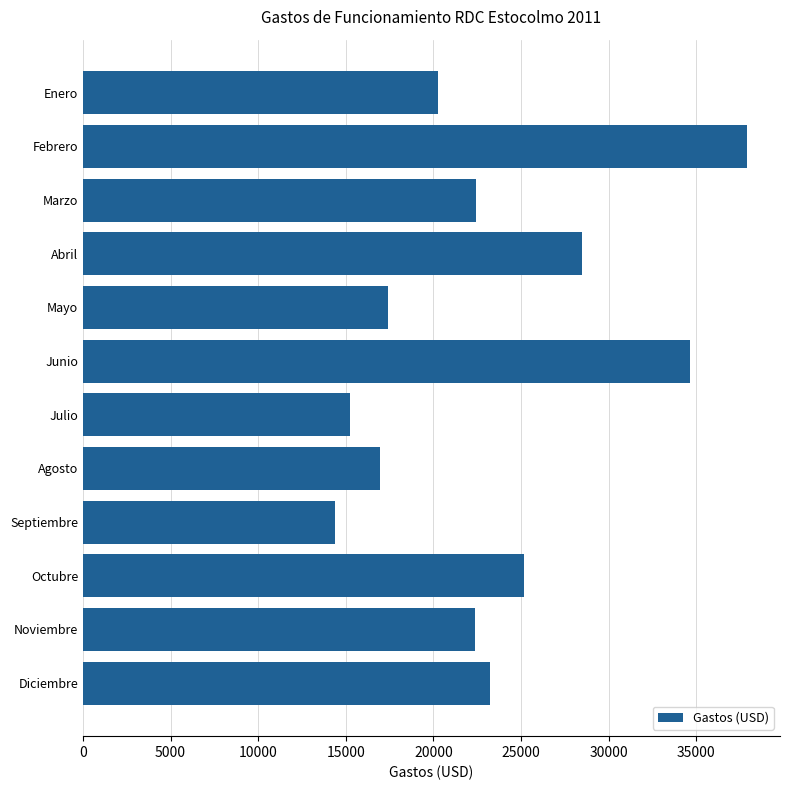

Which label corresponds to the smallest value in the chart?

Septiembre